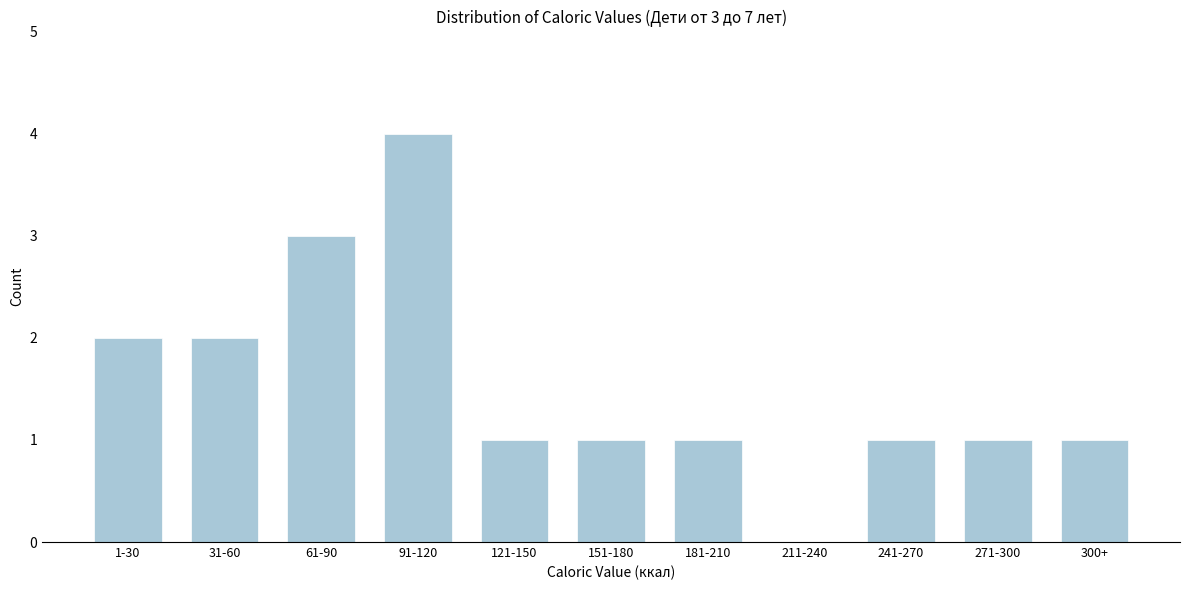

Reading left to right, transcribe all the data shown in this chart.

1-30=2	31-60=2	61-90=3	91-120=4	121-150=1	151-180=1	181-210=1	211-240=0	241-270=1	271-300=1	300+=1